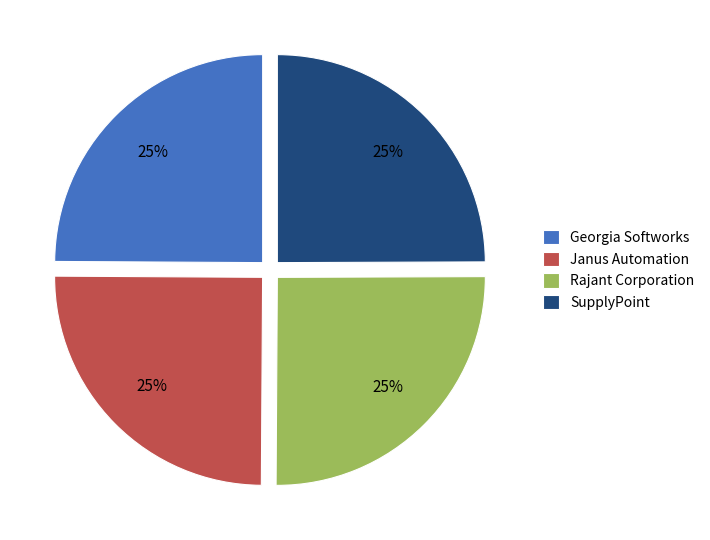

To the nearest percent, what is the average slice percentage?

25%